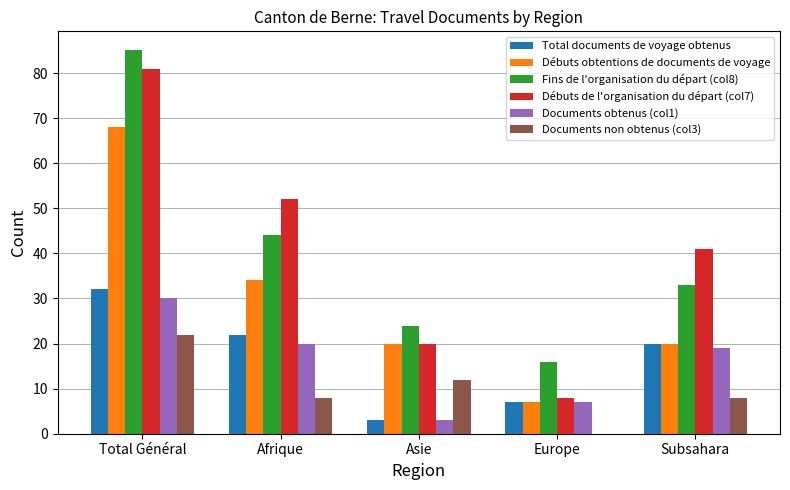

Between Afrique and Europe, which series saw the biggest shift?

Débuts de l'organisation du départ (col7)